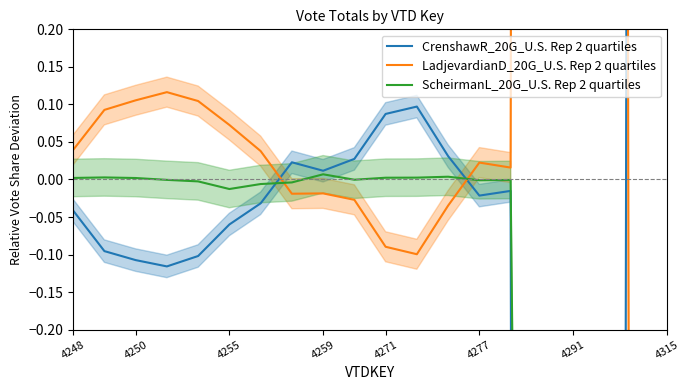

Between 4271 and 18, which series saw the biggest shift?

CrenshawR_20G_U.S. Rep 2 quartiles